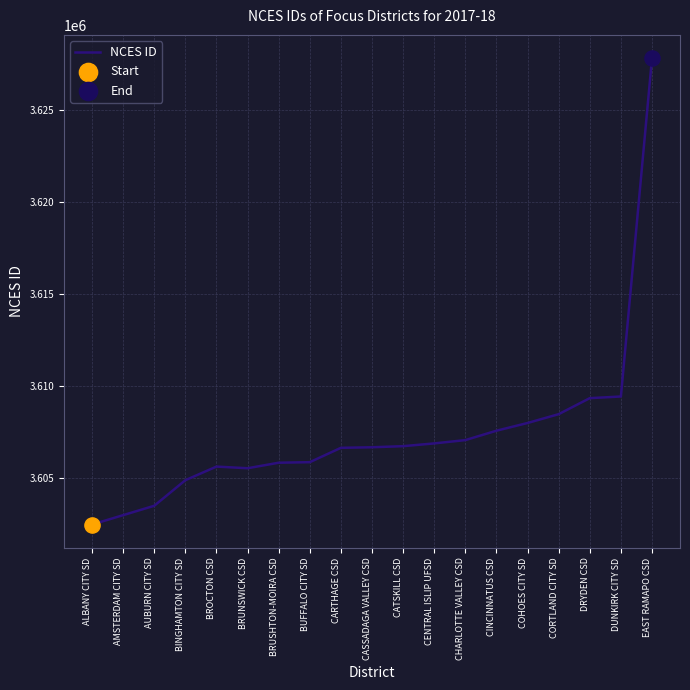

What is the change in value from BROCTON CSD to CATSKILL CSD?

+1110